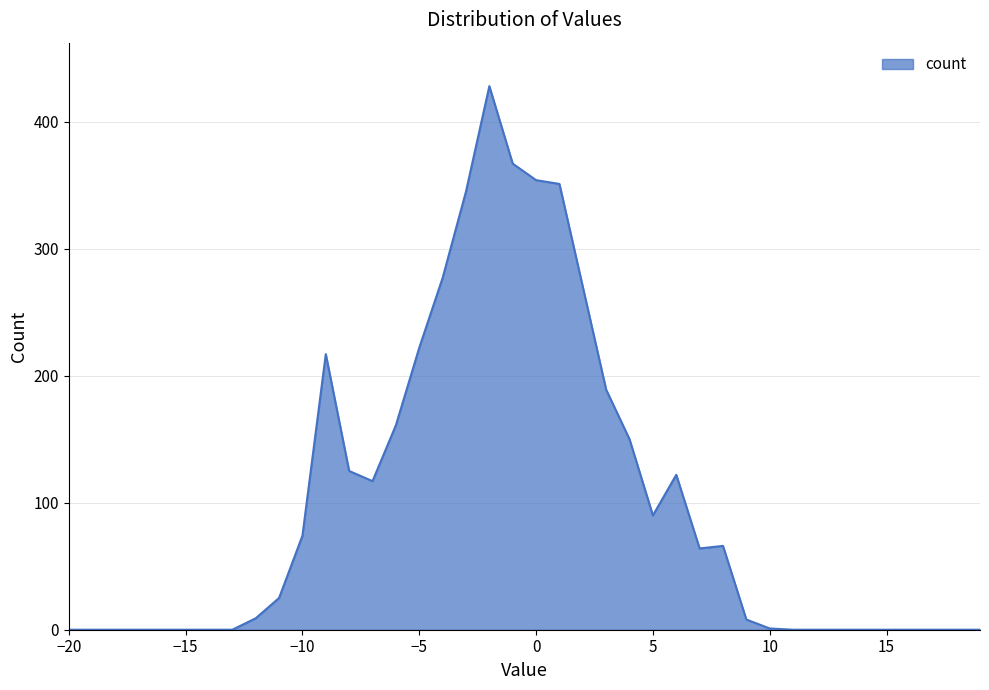

What is the difference between the maximum and minimum values?

428